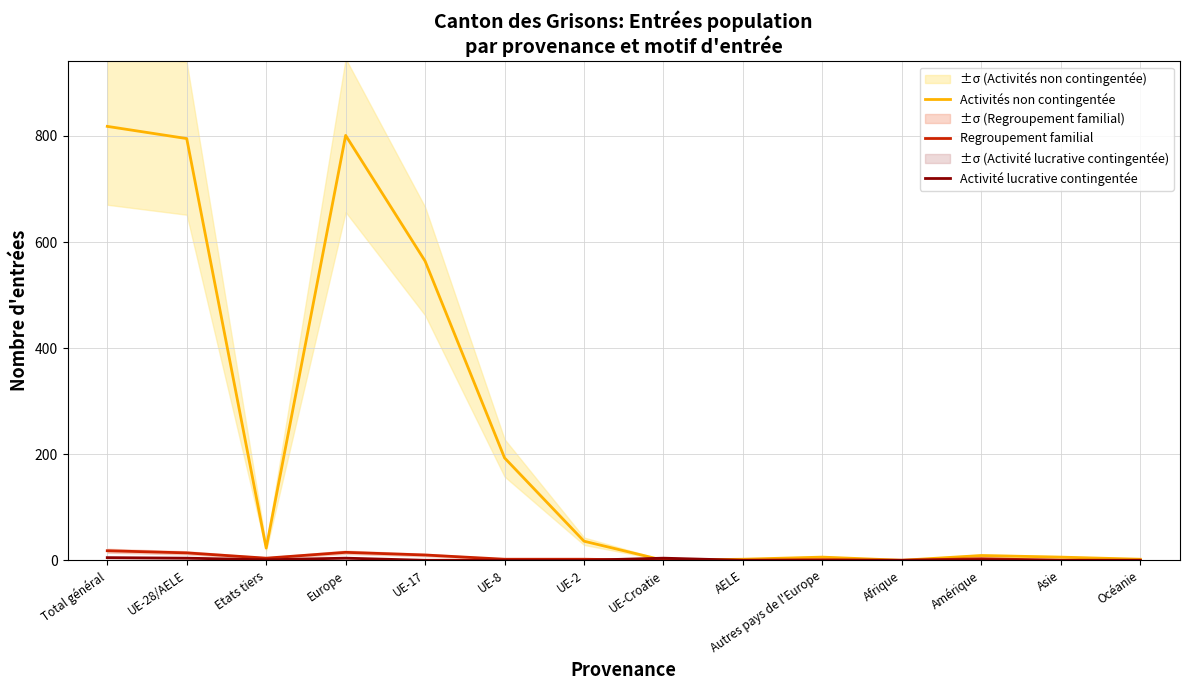

After their last crossing, which series has the higher values: Activité lucrative contingentée or Activités non contingentée?

Activités non contingentée